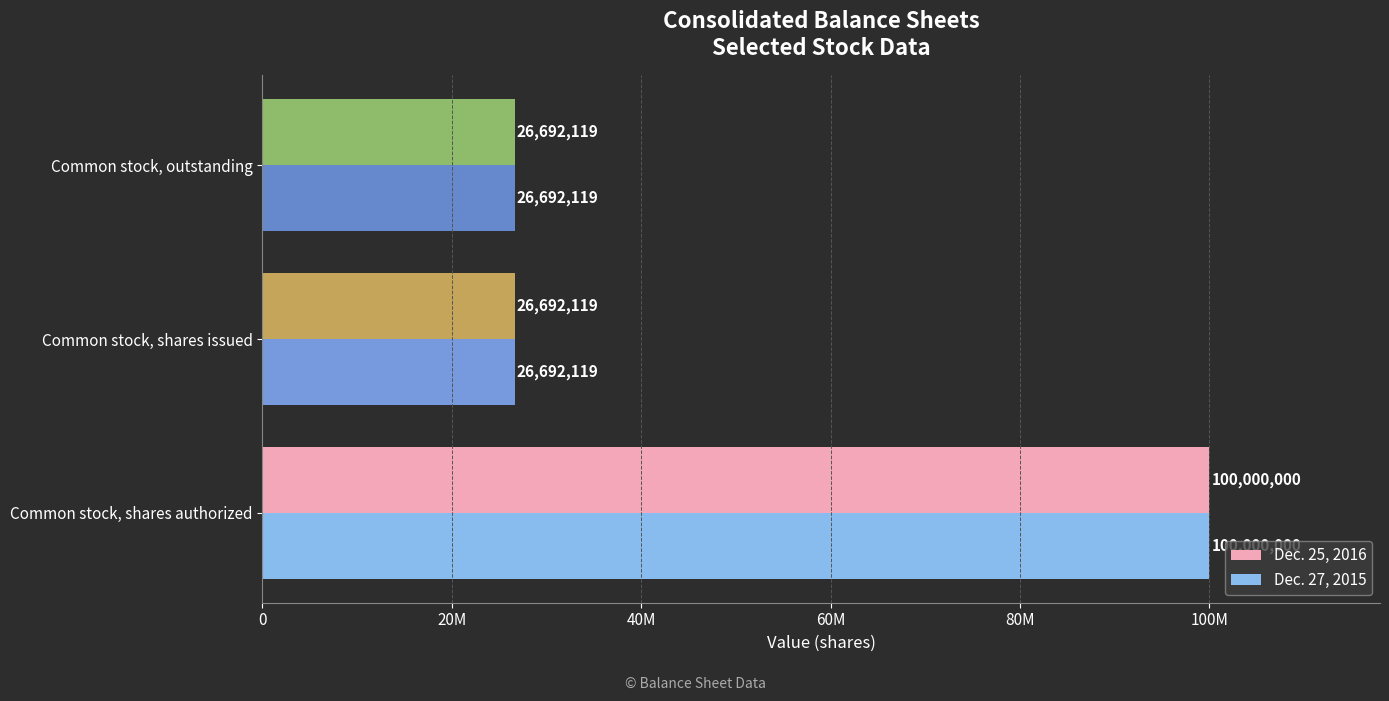

How many Dec. 25, 2016 values are between 26692119 and 100000000?

3